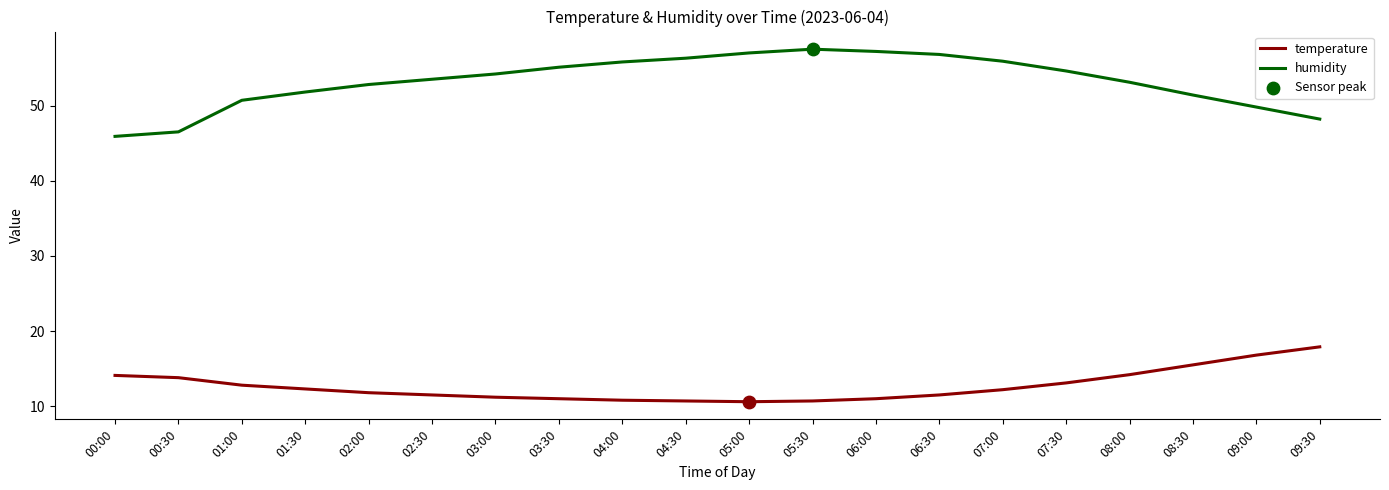

What is the total value across all series at 04:30?

67.0